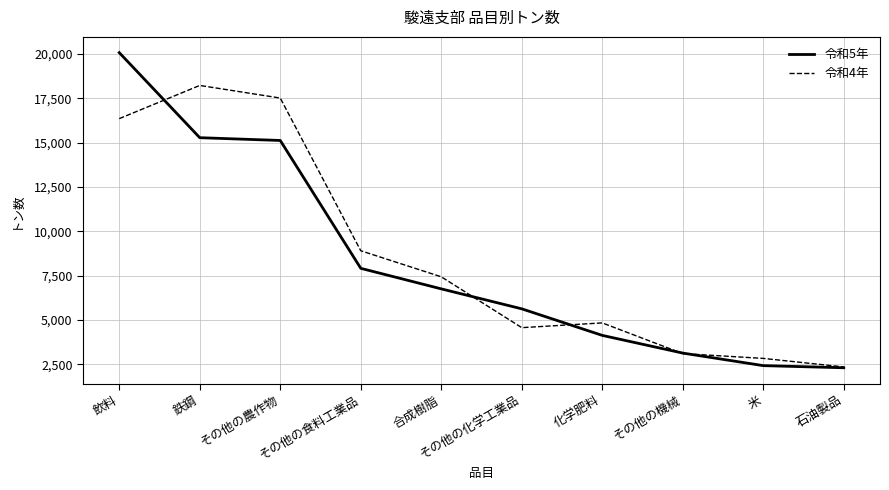

What is the spread (max minus min) of values at 化学肥料?

704